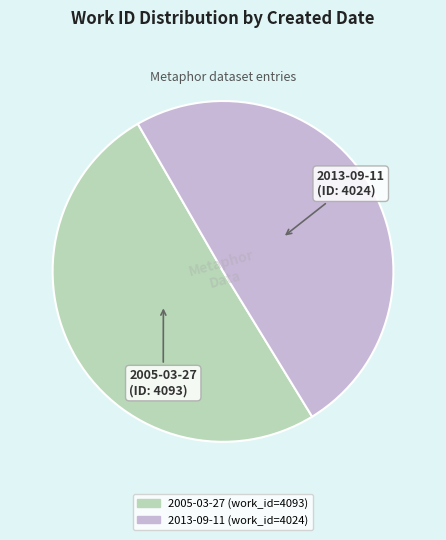

Does 2013-09-11 account for over 50% of the chart?

No